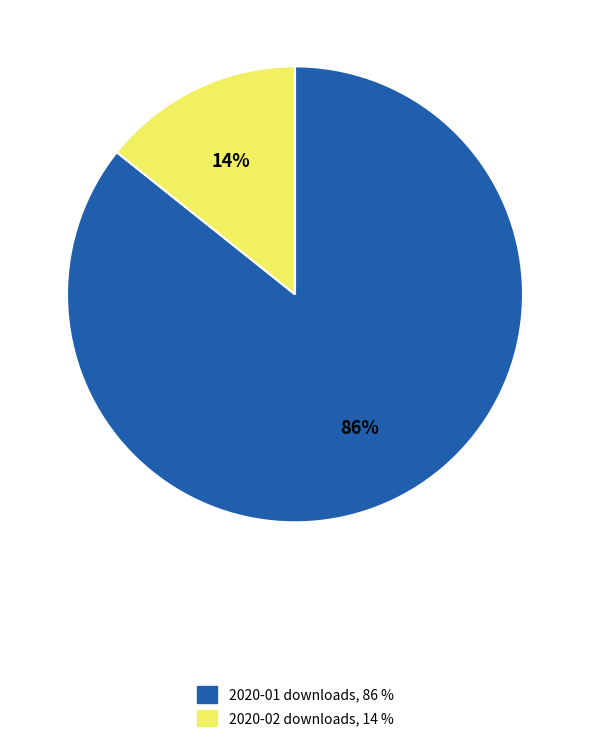

To the nearest percent, what is the combined percentage of 2020-02 and 2020-01?

100%